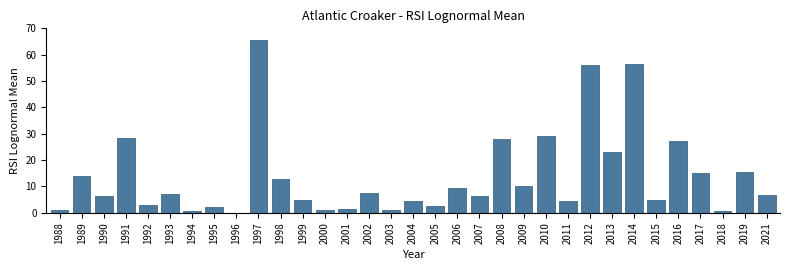

Is it true that the value at 2015 is 4.7?

True